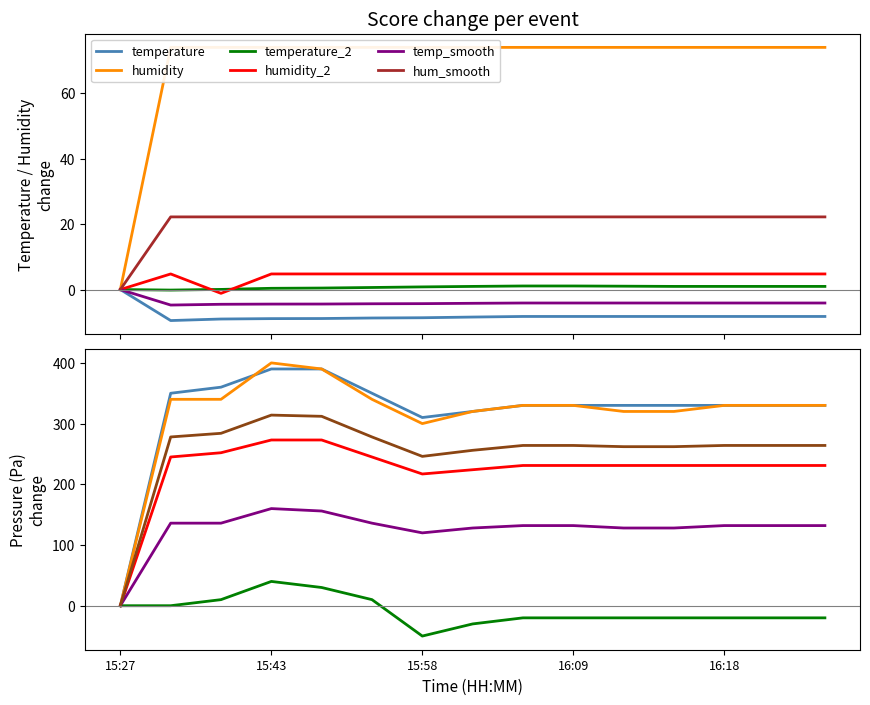

True or false: humidity and temperature intersect in this chart.

False